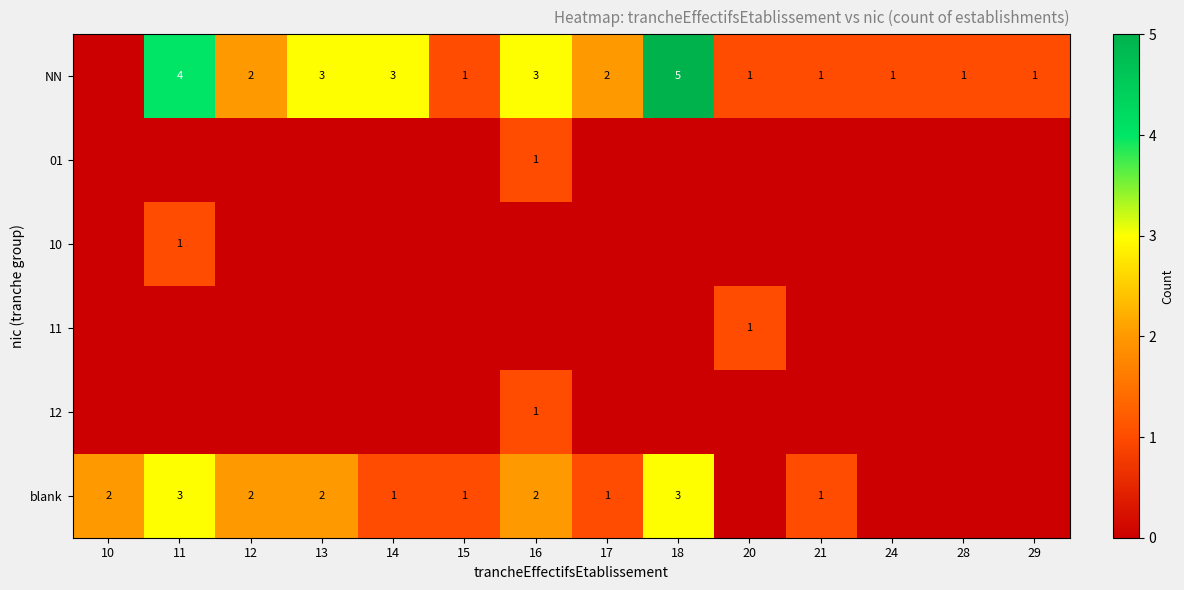

At which category is the sum across all series the highest?

11